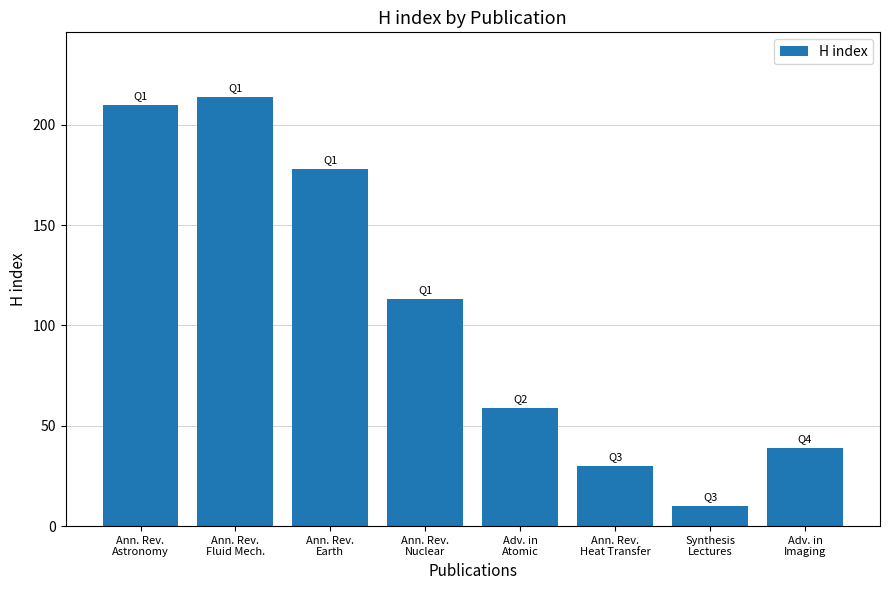

Which has a higher value, Adv. in
Imaging or Ann. Rev.
Astronomy?

Ann. Rev.
Astronomy